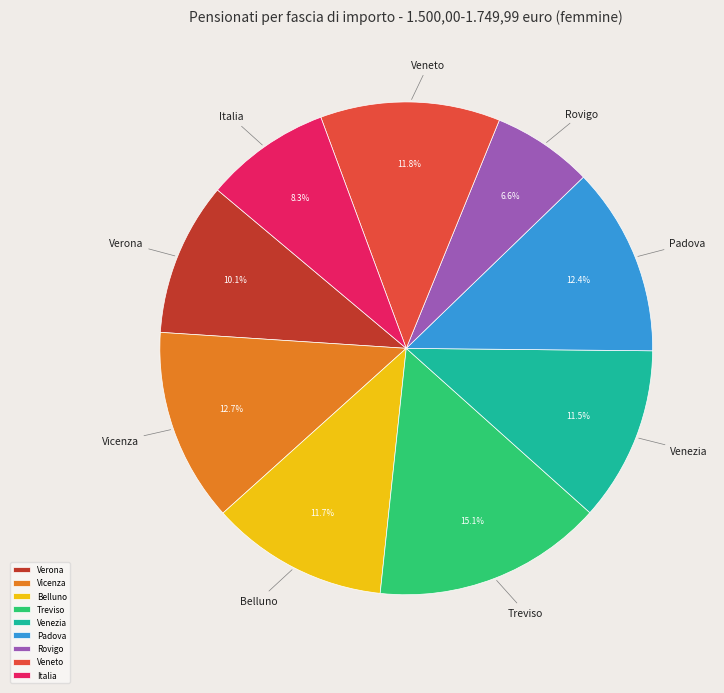

Is there a majority slice in this chart?

No